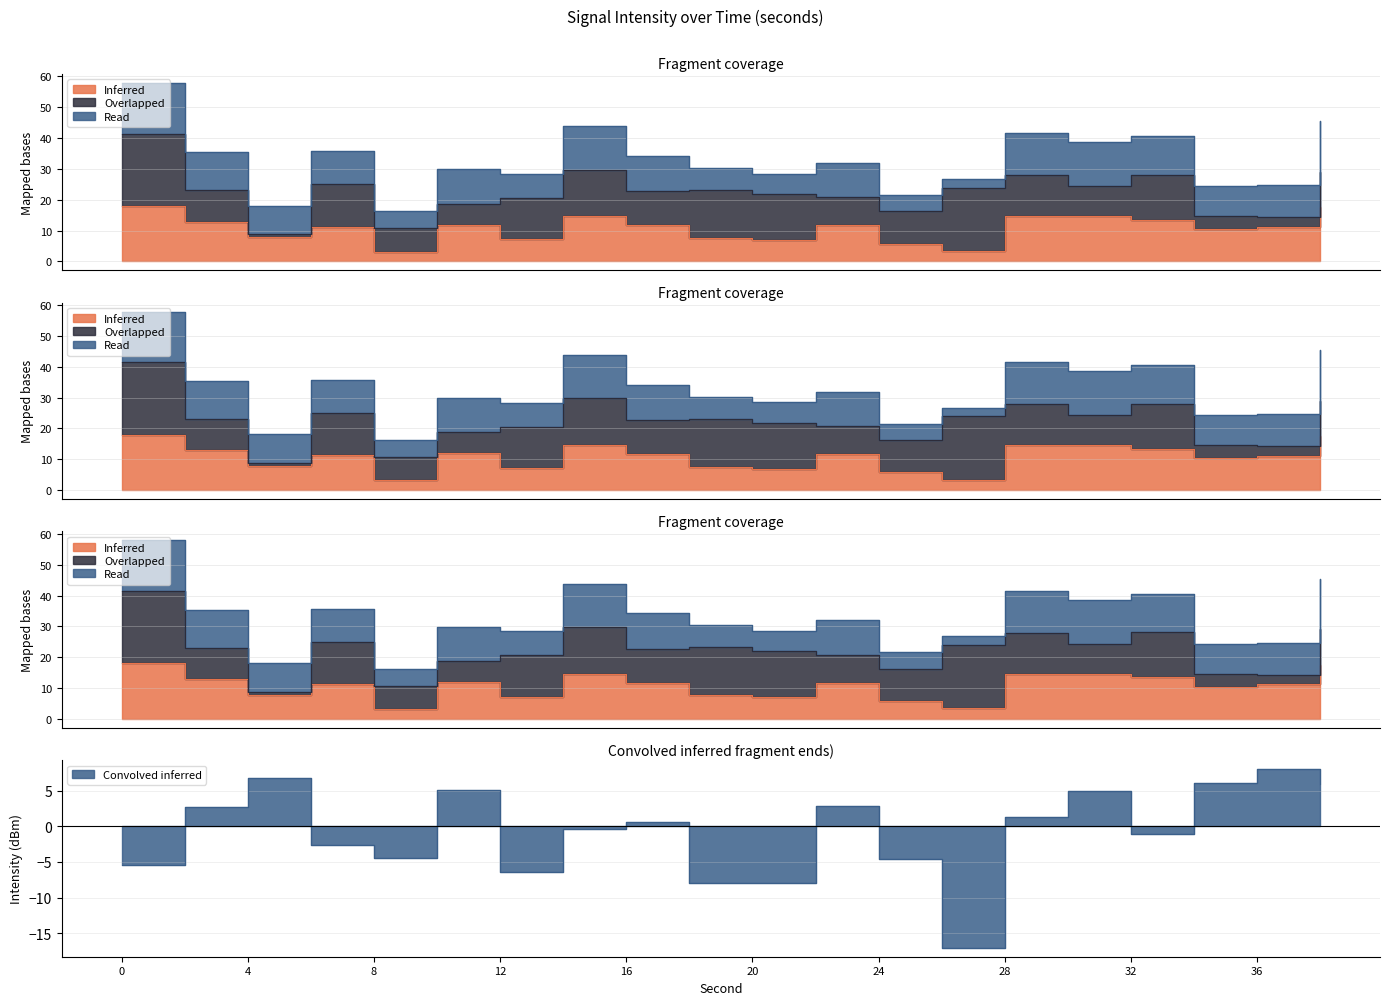

Is it true that Inferred equals 27.6 at 0?

False